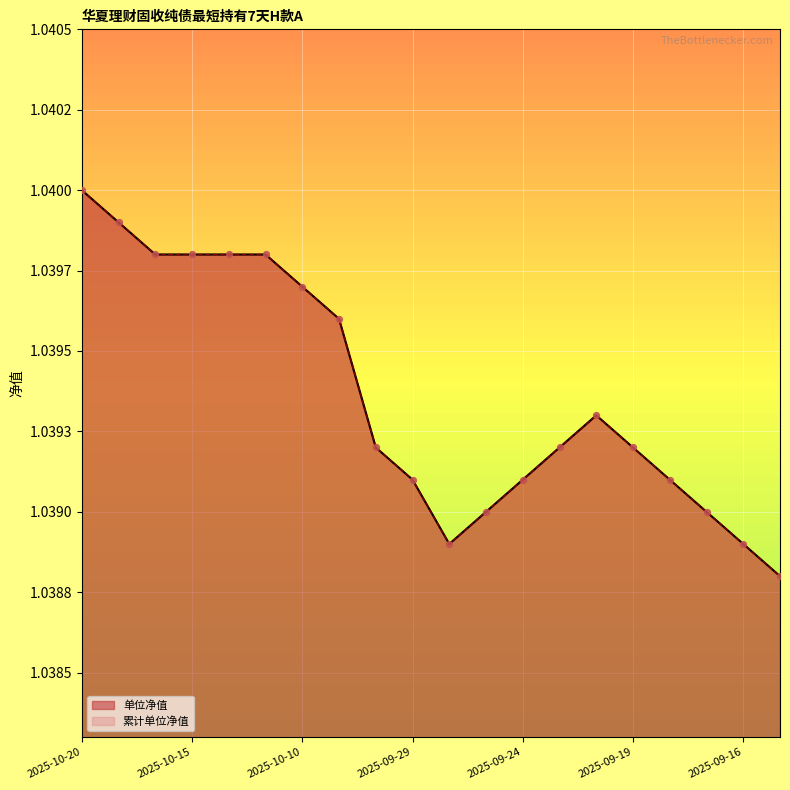

Which series has the largest total across all categories?

单位净值